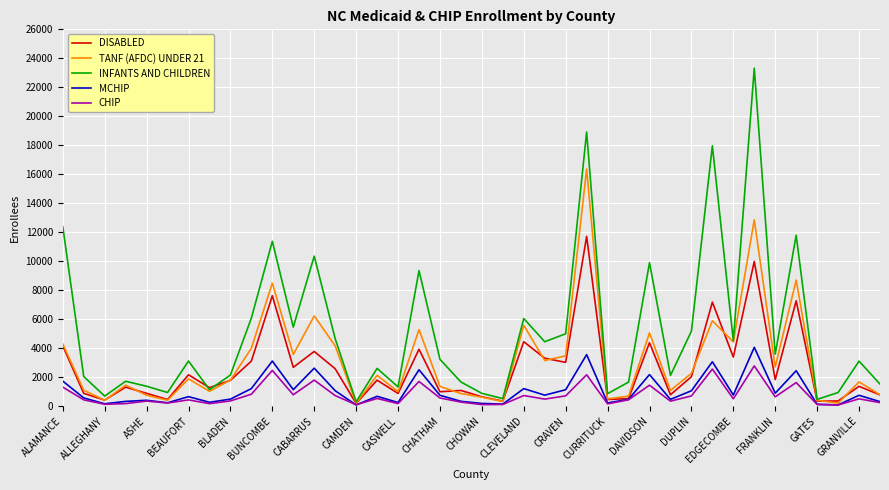

List the series in order of their peak value, lowest first.

CHIP, MCHIP, DISABLED, TANF (AFDC) UNDER 21, INFANTS AND CHILDREN